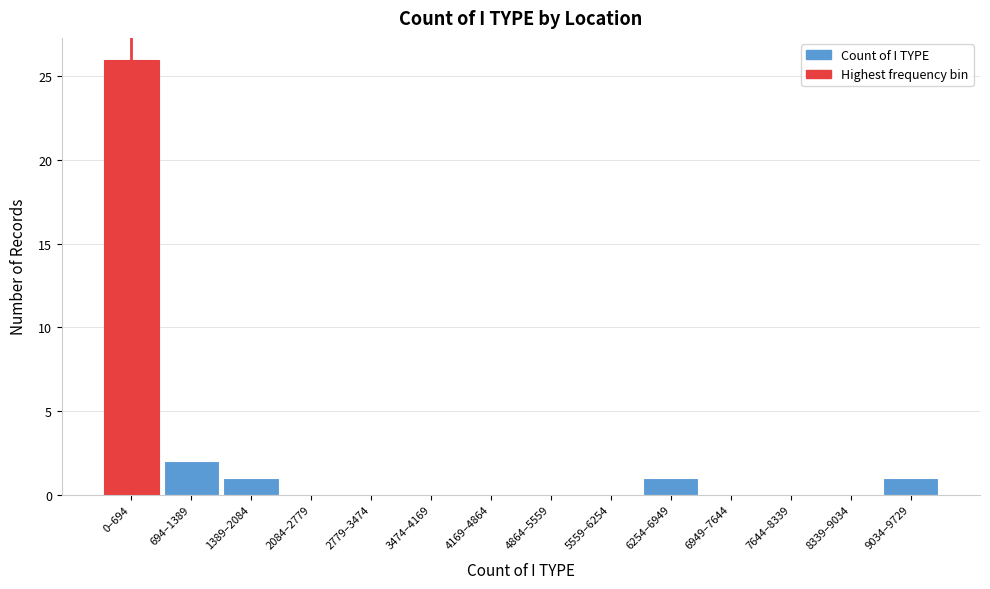

Reading left to right, what are all the values shown in this chart?

0–694=26	694–1389=2	1389–2084=1	2084–2779=0	2779–3474=0	3474–4169=0	4169–4864=0	4864–5559=0	5559–6254=0	6254–6949=1	6949–7644=0	7644–8339=0	8339–9034=0	9034–9729=1